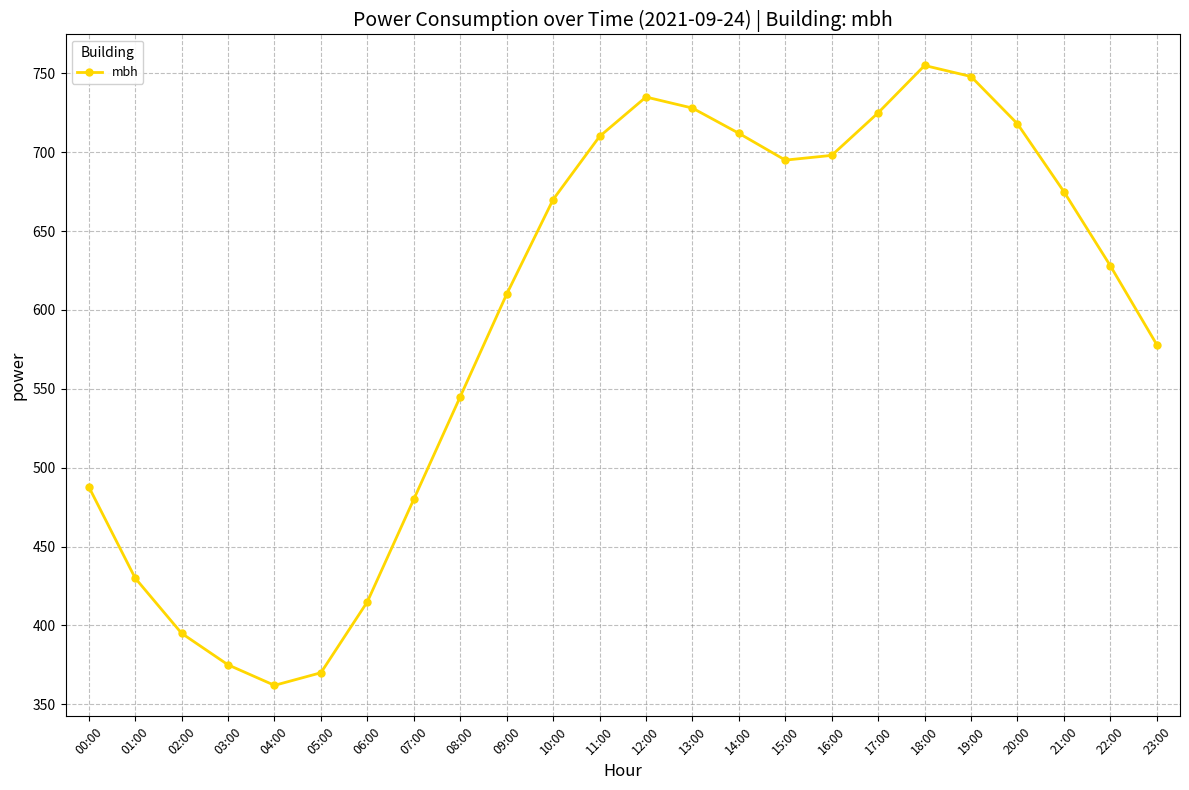

What is the approximate value at 15:00?

695.0